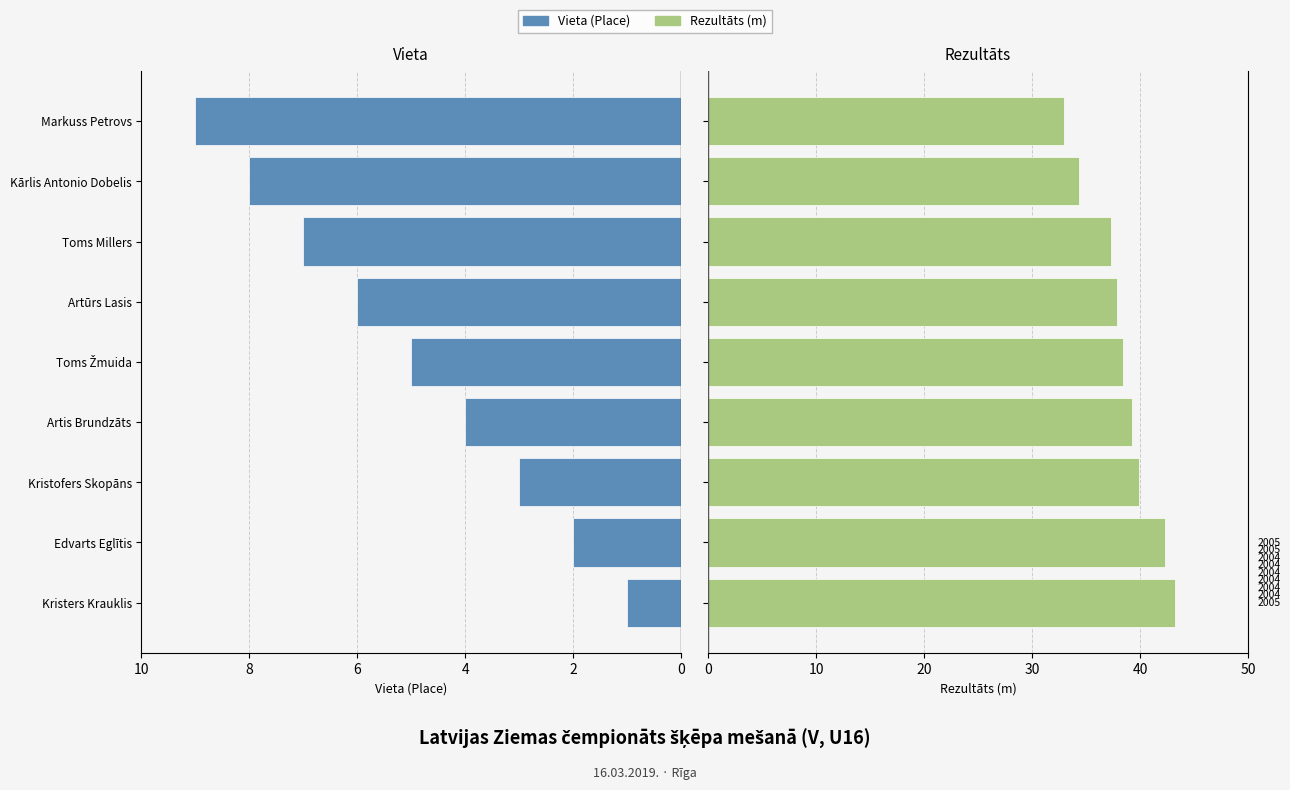

What are all the series names shown in the legend?

Vieta, Rezultāts